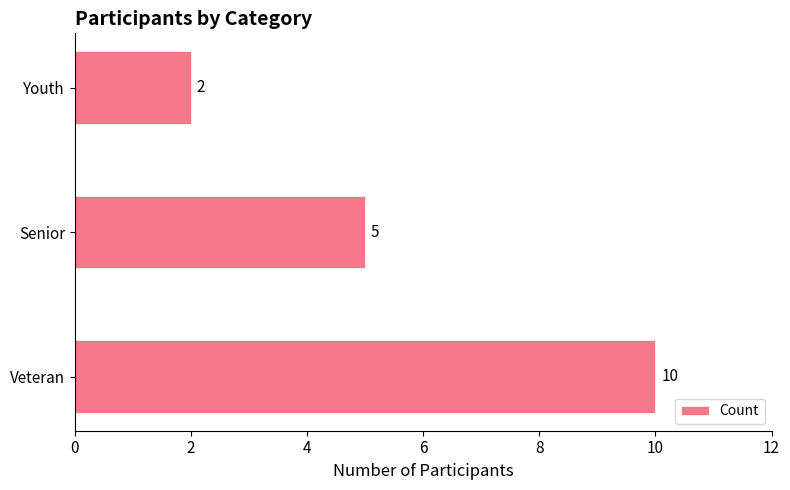

Reading bottom to top, extract all data points from this chart.

10	5	2